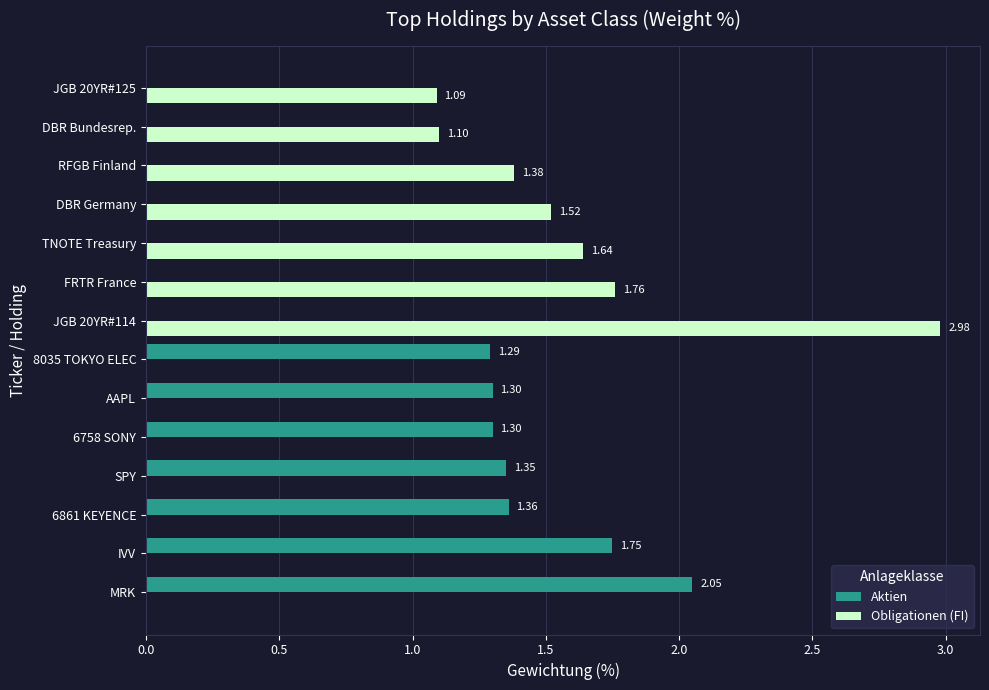

At which label does Aktien reach its peak?

MRK